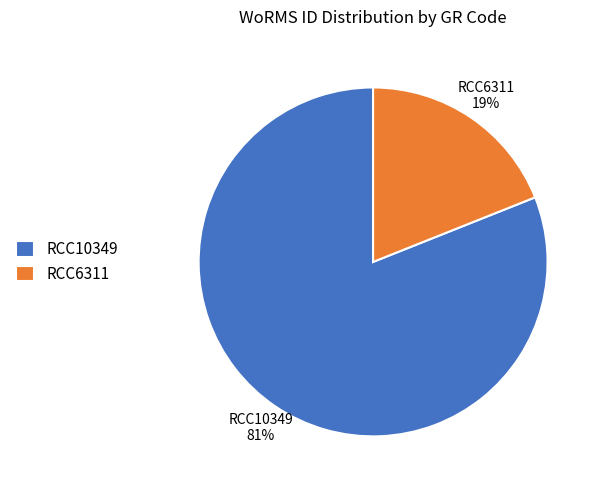

What percentage is the RCC6311 slice, to the nearest percent?

19%